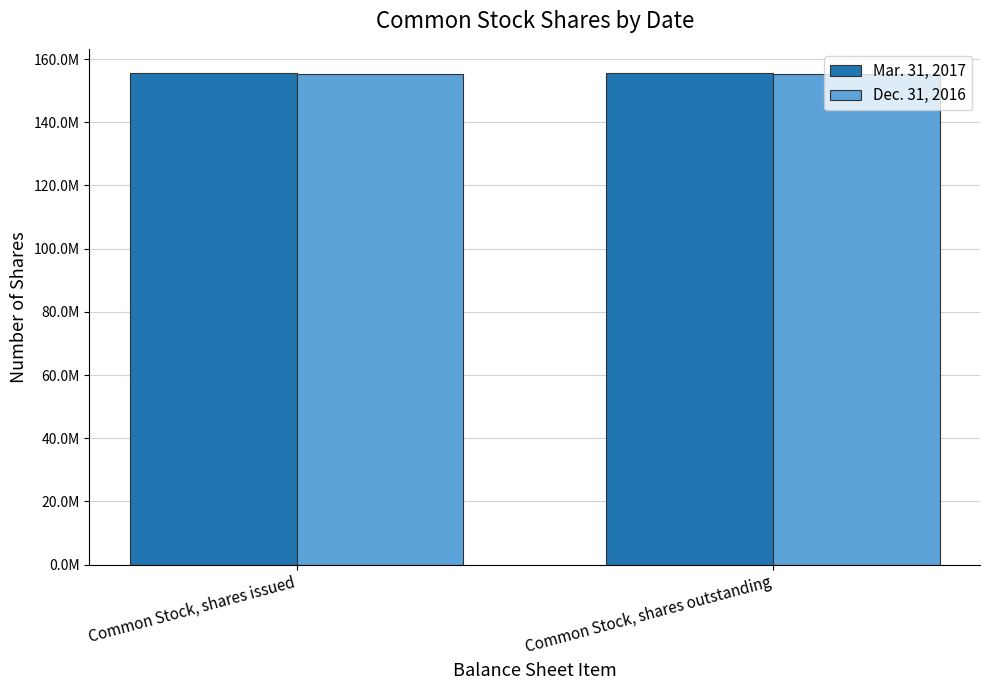

What are all the series names shown in the legend?

Mar. 31, 2017, Dec. 31, 2016